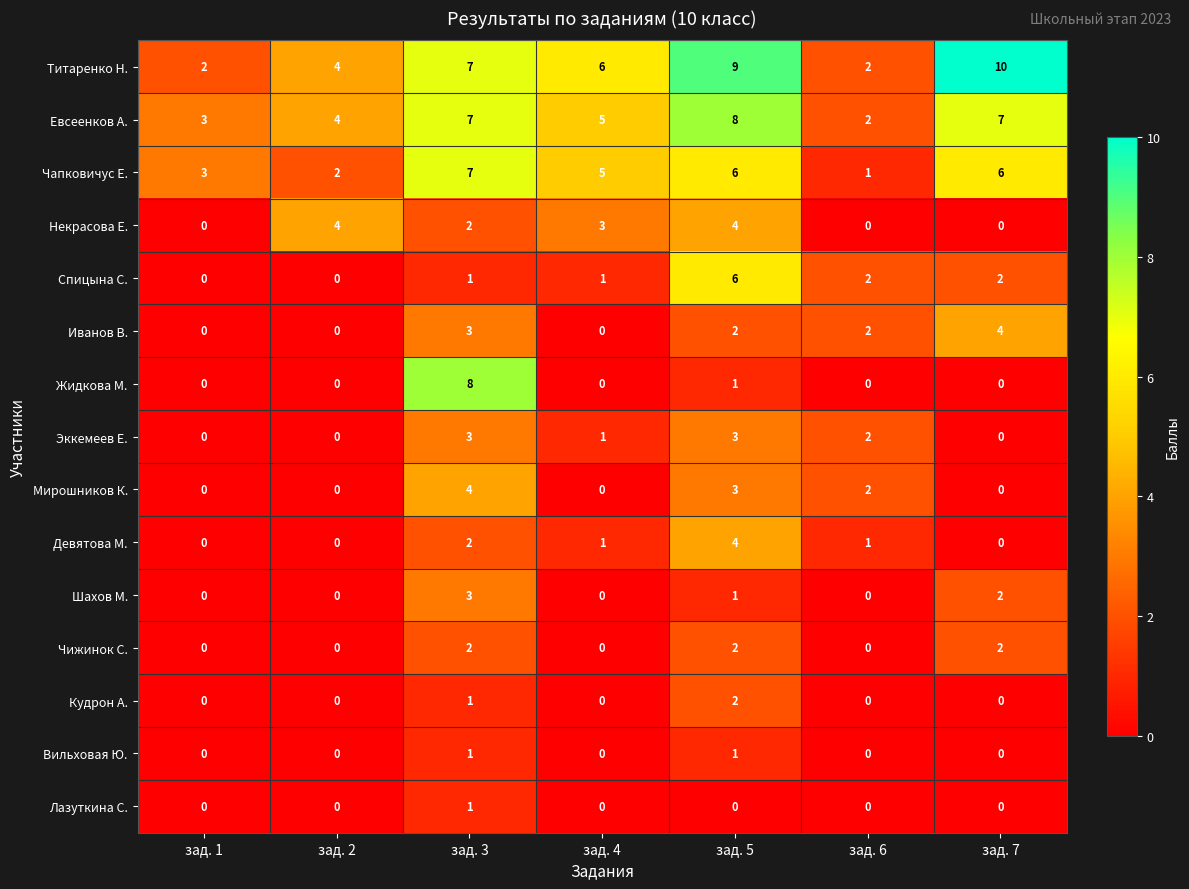

What is the total value across all series at зад. 6?

14